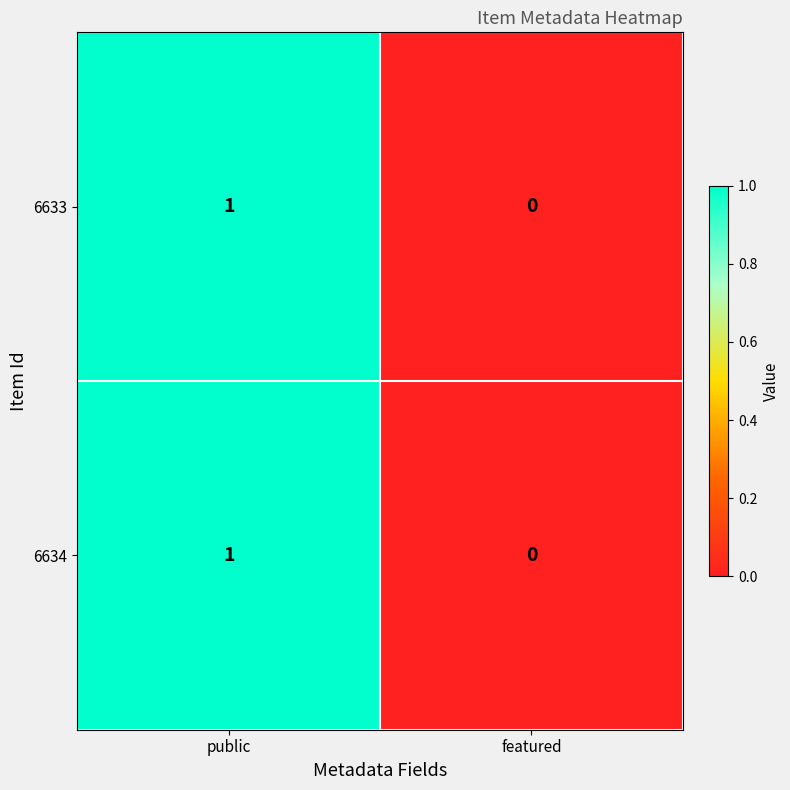

The value of 6634 at public is 1. True or false?

True